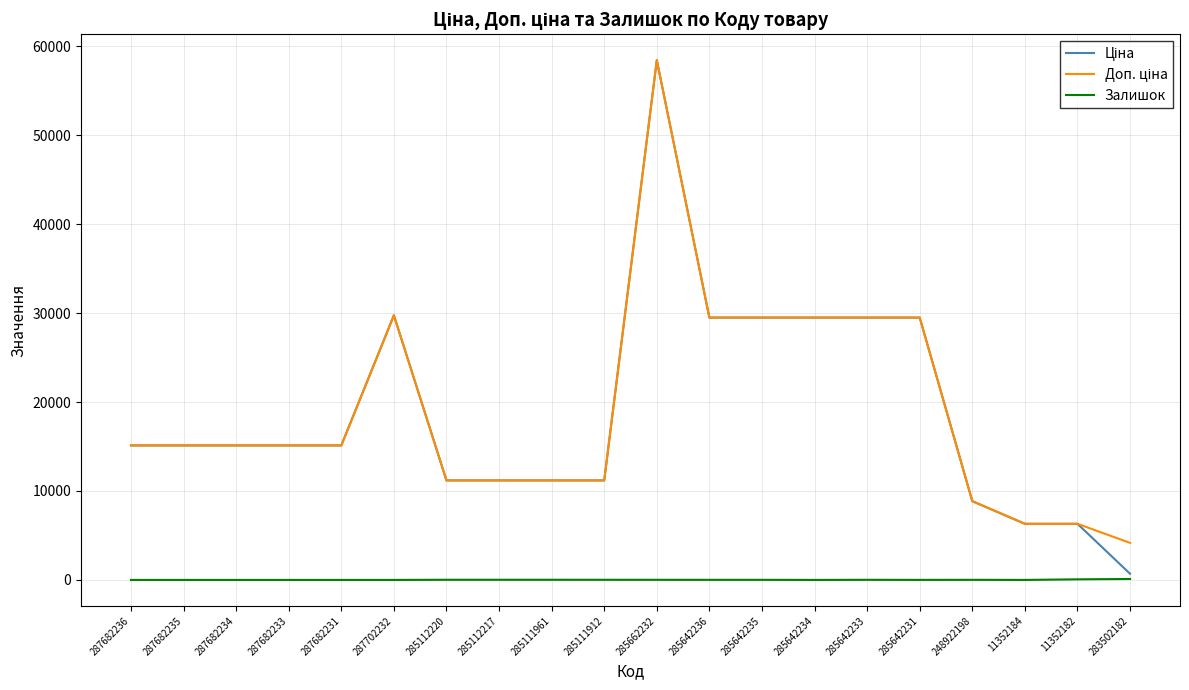

Which category has the highest value across all series?

285662232